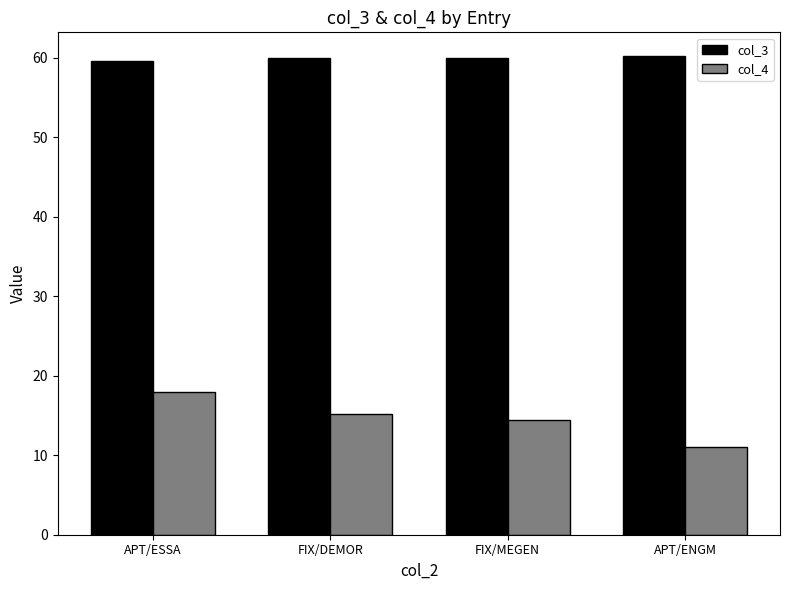

What is the total value across all series at FIX/MEGEN?

74.4